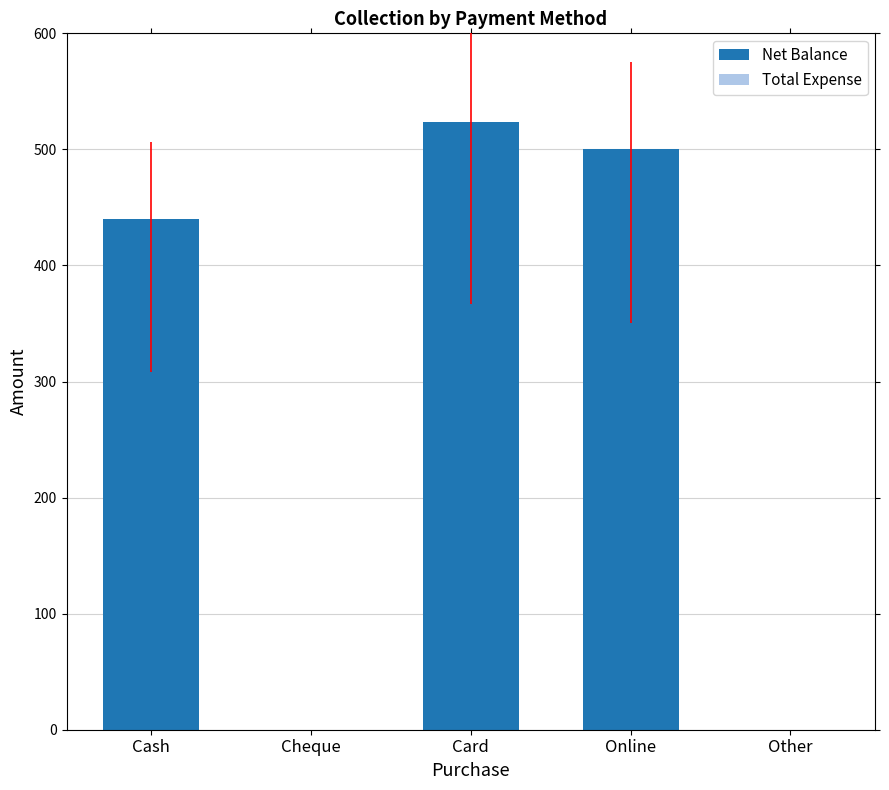

What is the sum of the values at Cheque and Online?

500